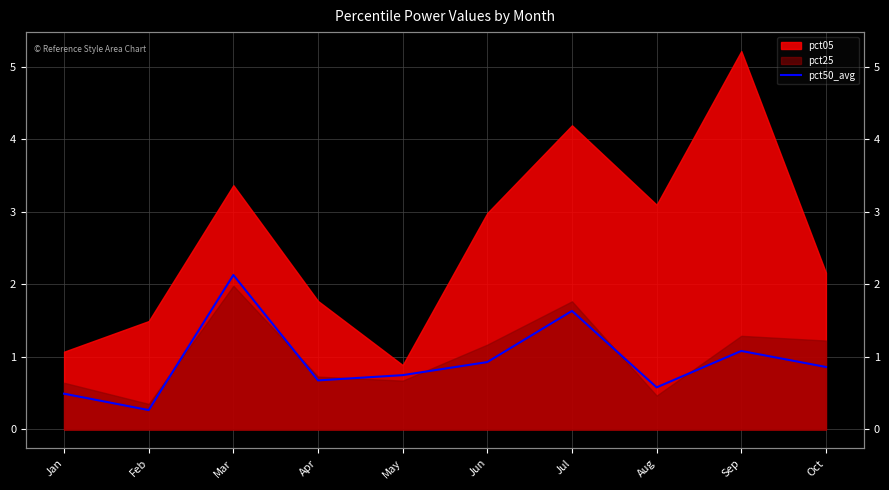

At which category does the data reach its first local peak?

Mar